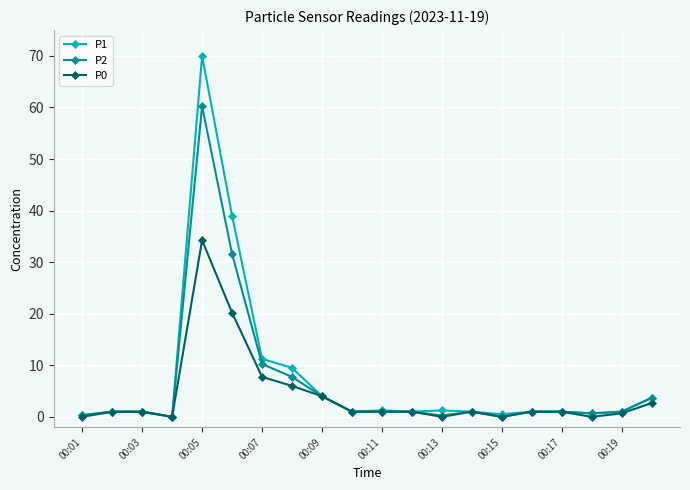

Rank the series by their maximum value, from highest to lowest.

P1, P2, P0